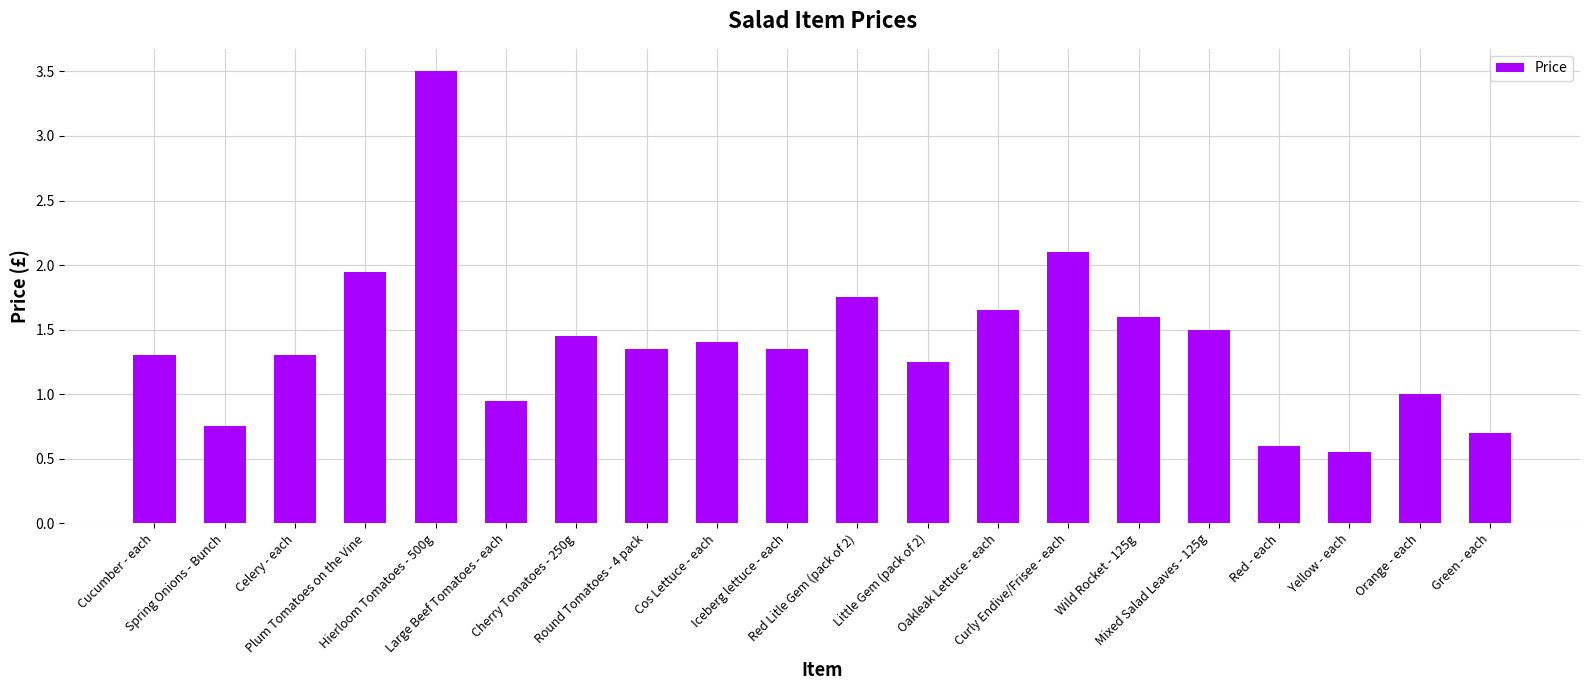

What is the difference between the second highest and second lowest values?

1.5